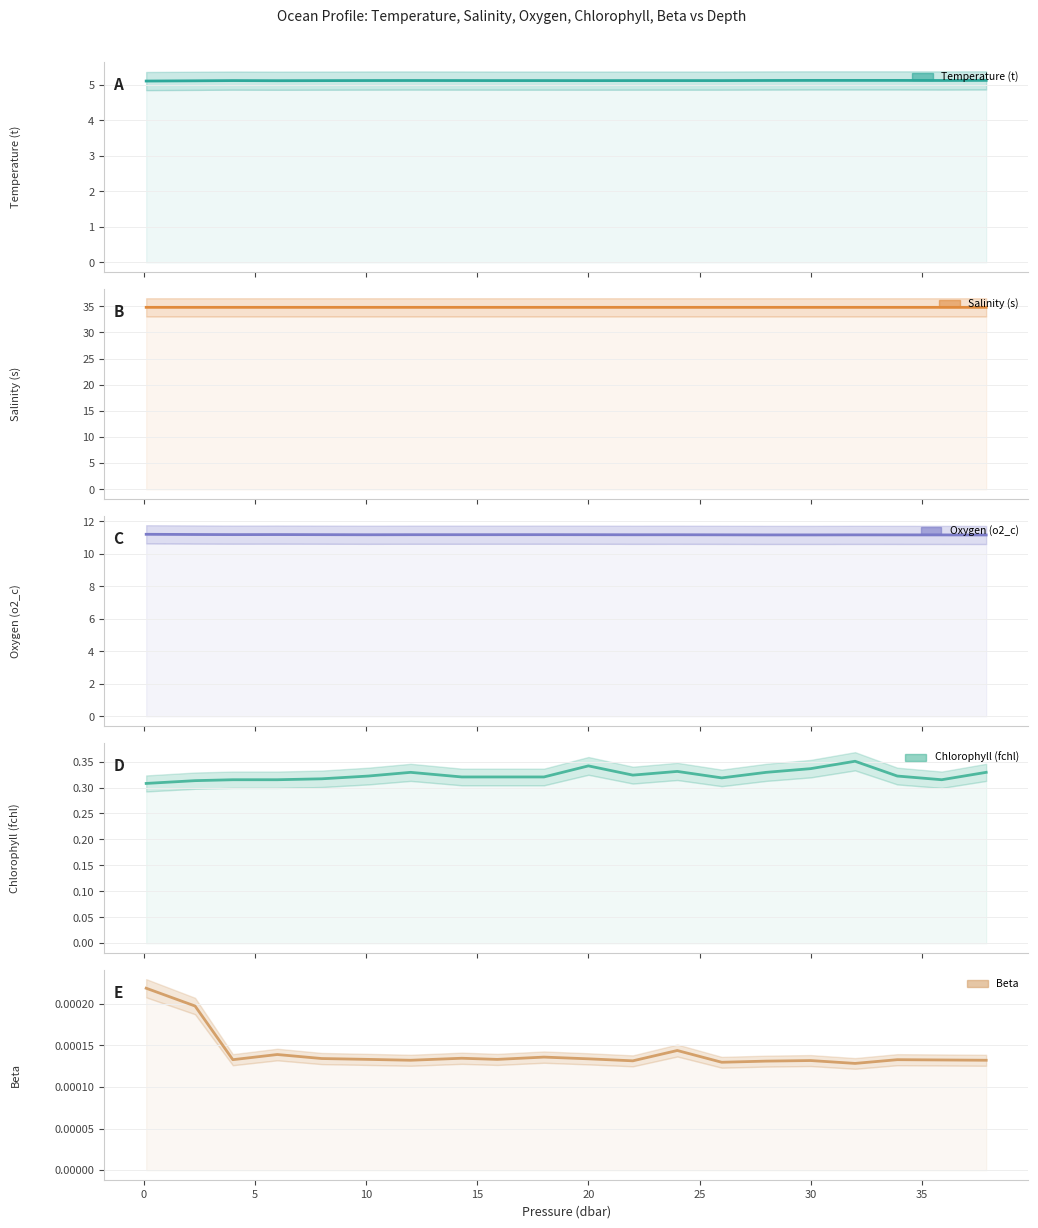

Read the Chlorophyll (fchl) value at 0.

0.3